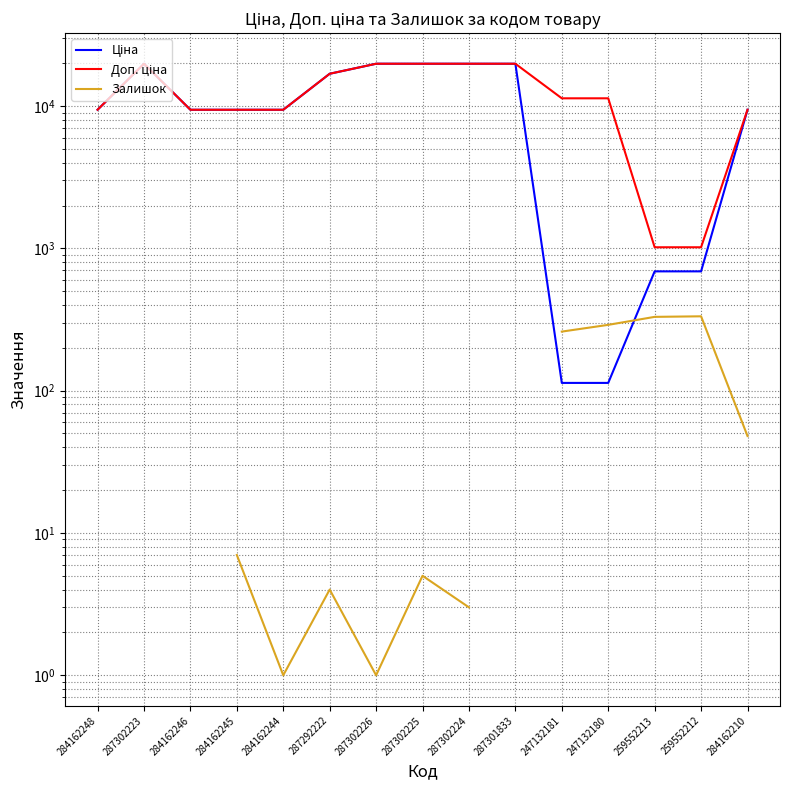

What value does the Залишок series have at 284162245?

7.0